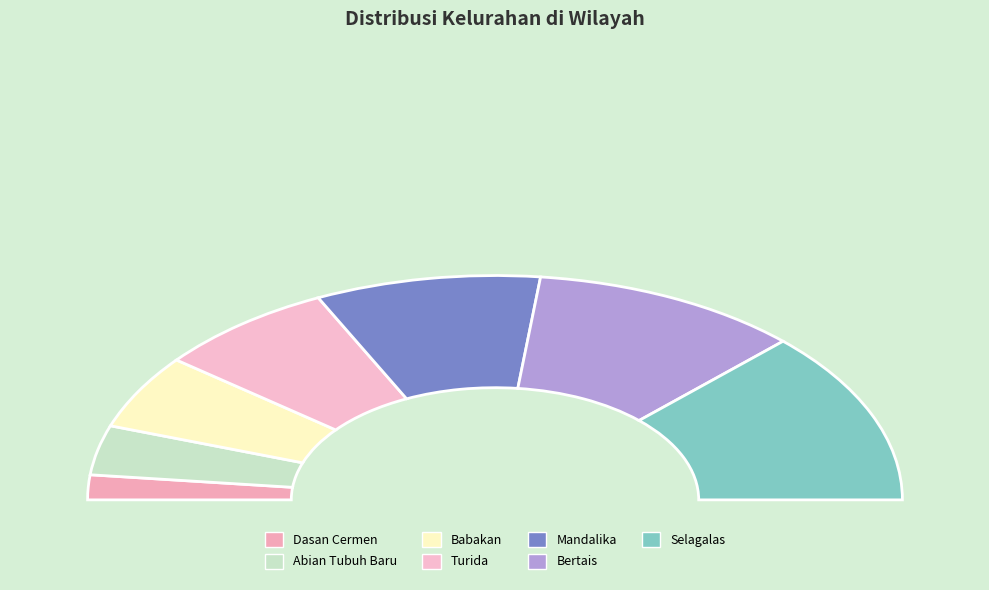

Combined, what portion of the pie is Abian Tubuh Baru and Babakan?

17.9%